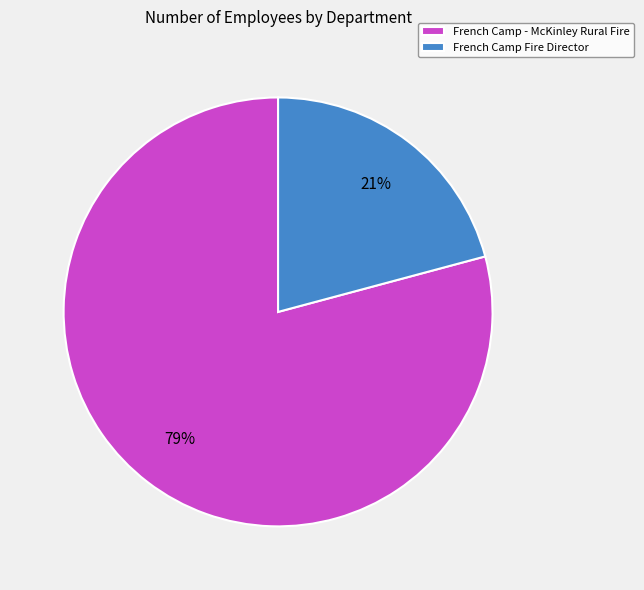

Approximately how many times larger is the value at French Camp Fire Director compared to French Camp - McKinley Rural Fire?

0.3